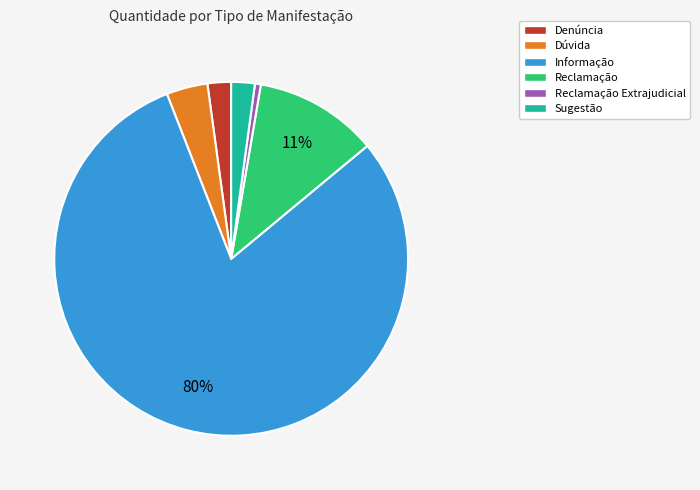

Count the number of slices in the pie.

6